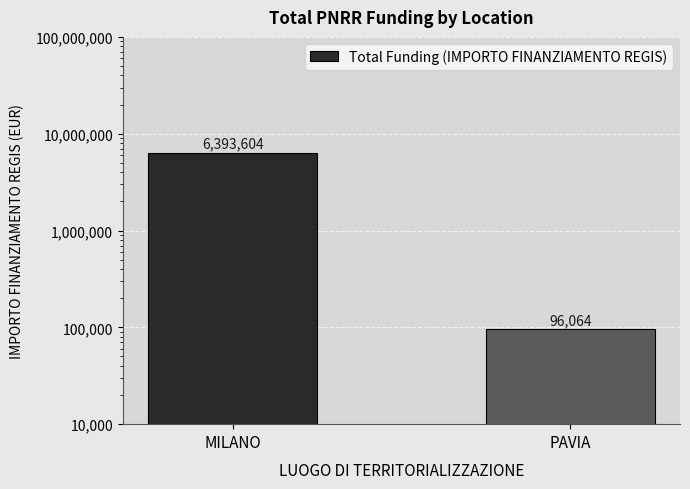

What is the smallest value displayed?

96064